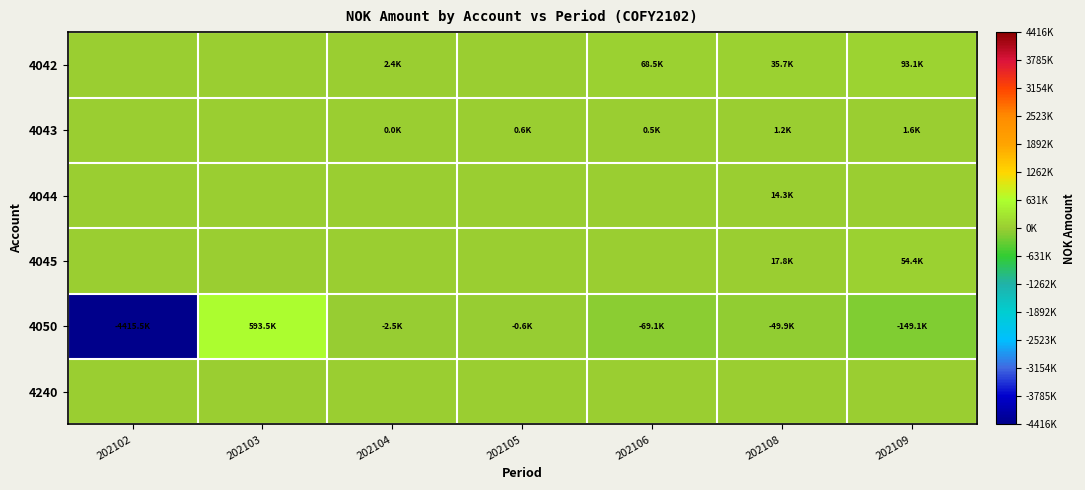

Reading left to right, list all the values displayed in this chart.

4042: 202102=0.0	202103=0.0	202104=2441.0	202105=0.0	202106=68527.0	202108=35745.1	202109=93079.6
4043: 202102=0.0	202103=0.0	202104=11.9	202105=601.4	202106=539.2	202108=1170.9	202109=1608.8
4044: 202102=0.0	202103=0.0	202104=0.0	202105=0.0	202106=0.0	202108=14280.2	202109=0.0
4045: 202102=0.0	202103=0.0	202104=0.0	202105=0.0	202106=0.0	202108=17761.3	202109=54421.4
4050: 202102=-4415512.5	202103=593460.0	202104=-2452.9	202105=-601.4	202106=-69066.2	202108=-49861.4	202109=-149109.9
4240: 202102=0.0	202103=0.0	202104=0.0	202105=0.0	202106=0.0	202108=0.0	202109=0.0